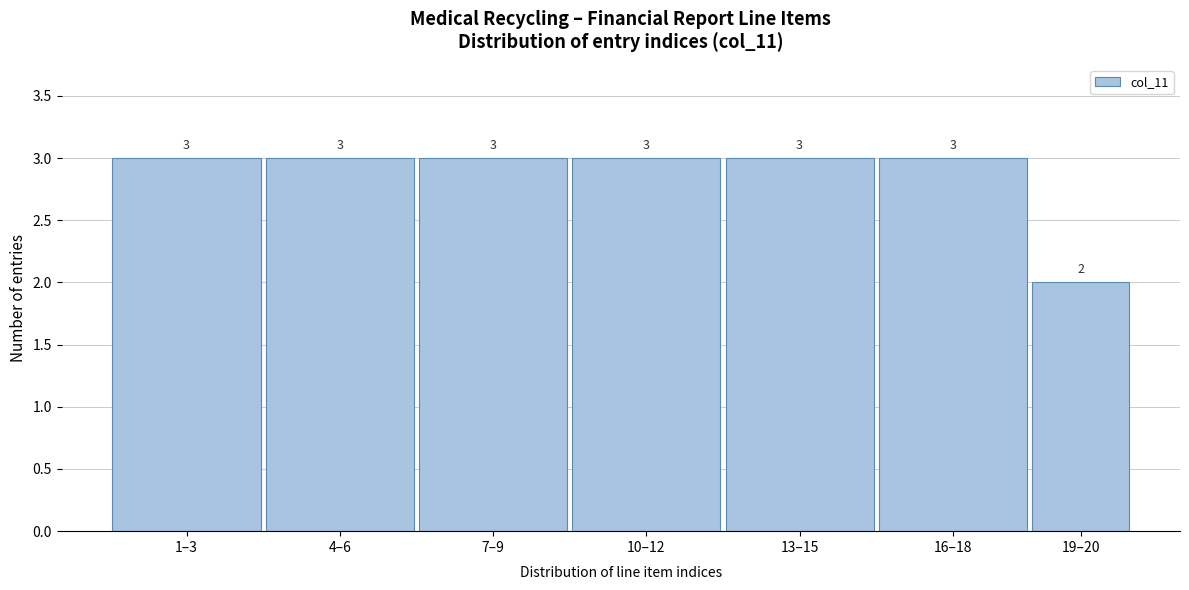

Reading left to right, extract all data points from this chart.

1–3=3	4–6=3	7–9=3	10–12=3	13–15=3	16–18=3	19–20=2